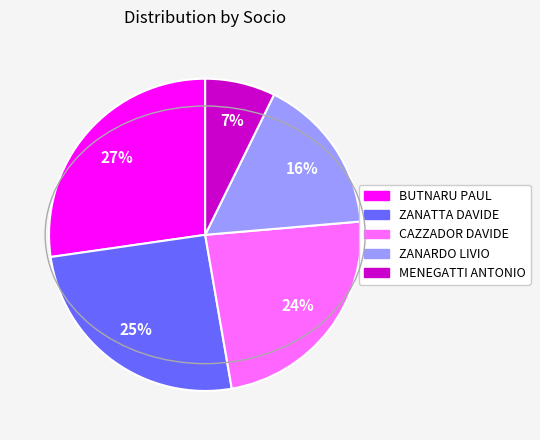

Does any single category account for the majority?

No